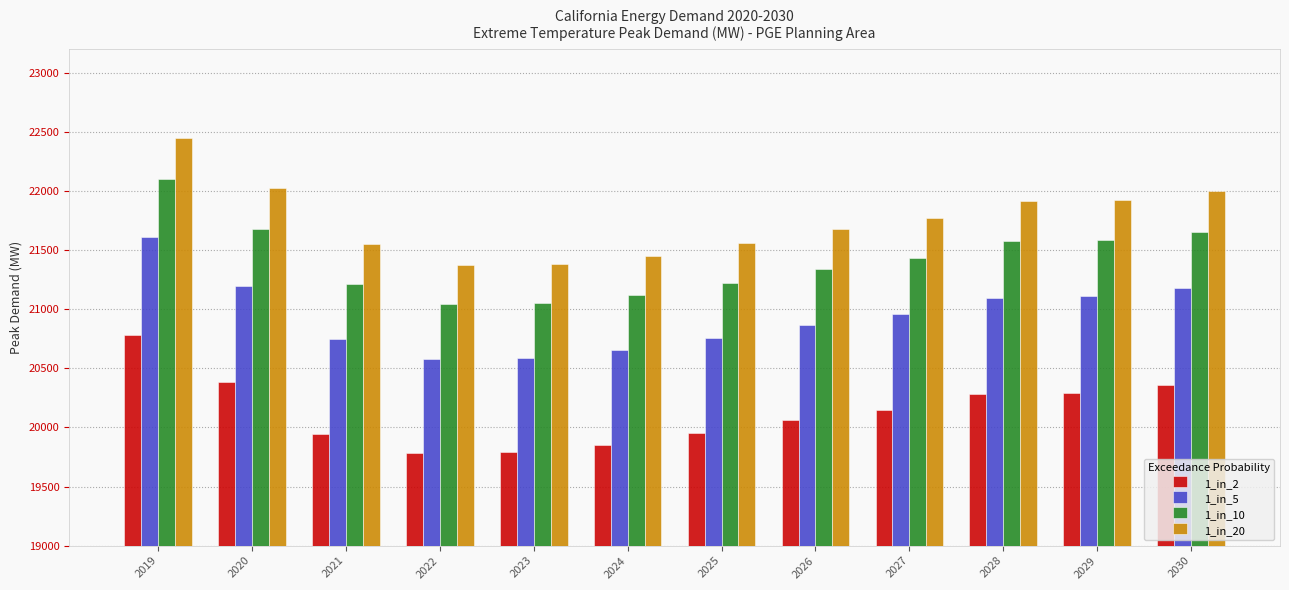

What is the difference between the highest and lowest values at 2025?

1606.5